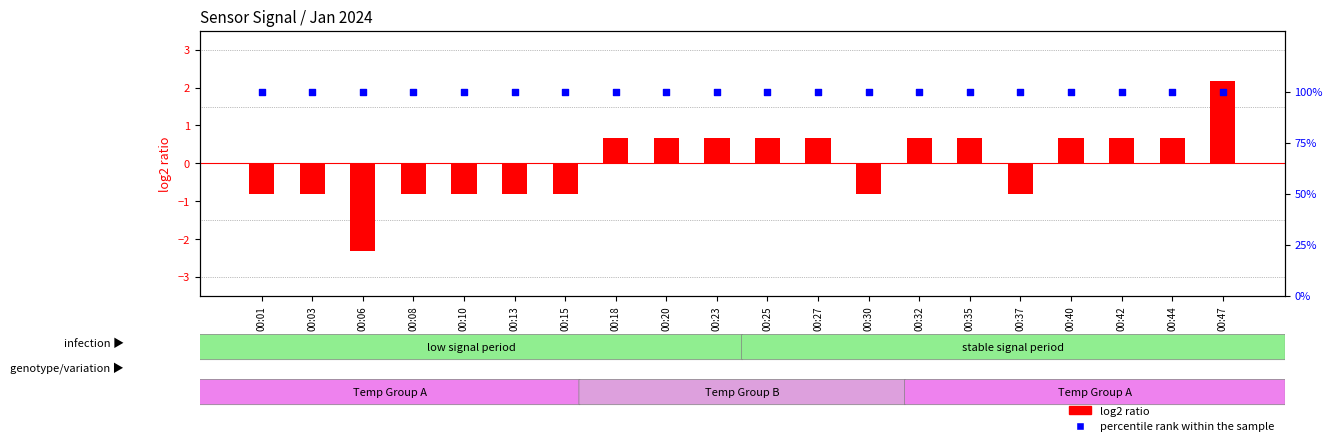

At which category is the sum across all series the highest?

00:47